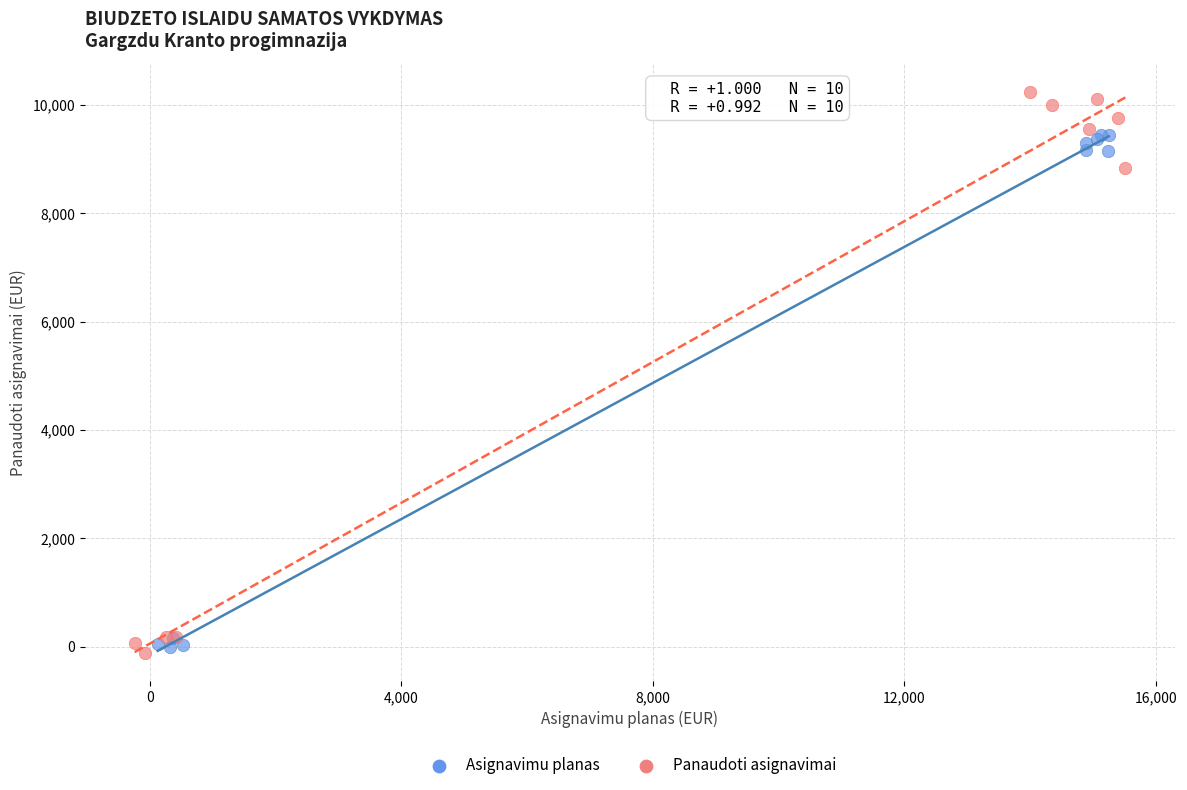

Which series has the largest Y range (max minus min)?

Panaudoti asignavimai